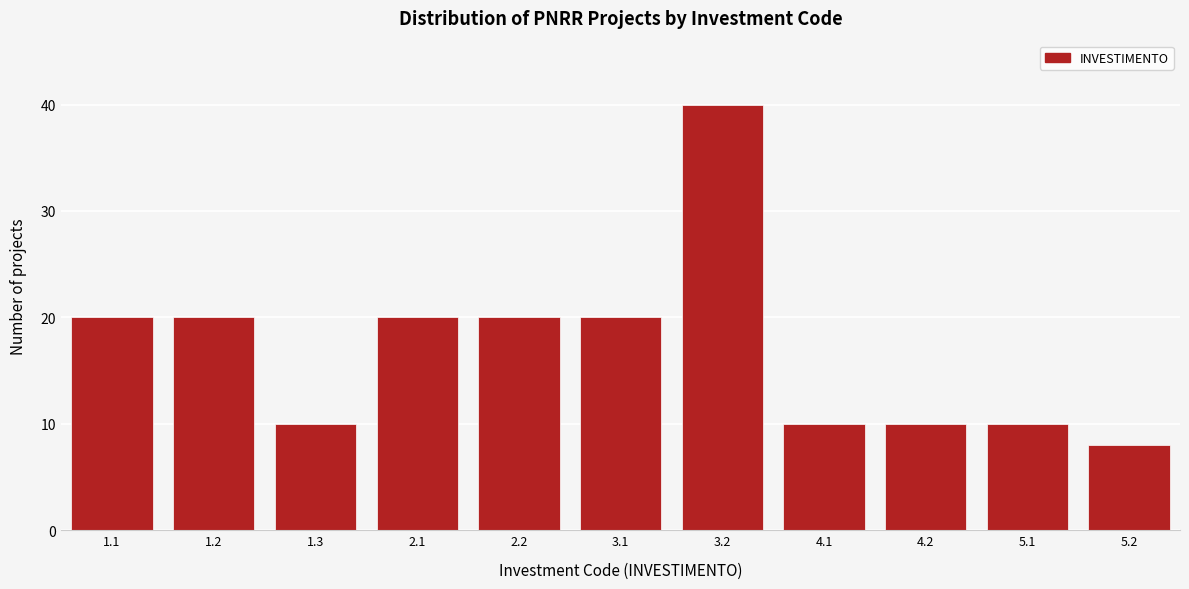

Reading left to right, transcribe all the data shown in this chart.

1.1=20	1.2=20	1.3=10	2.1=20	2.2=20	3.1=20	3.2=40	4.1=10	4.2=10	5.1=10	5.2=8